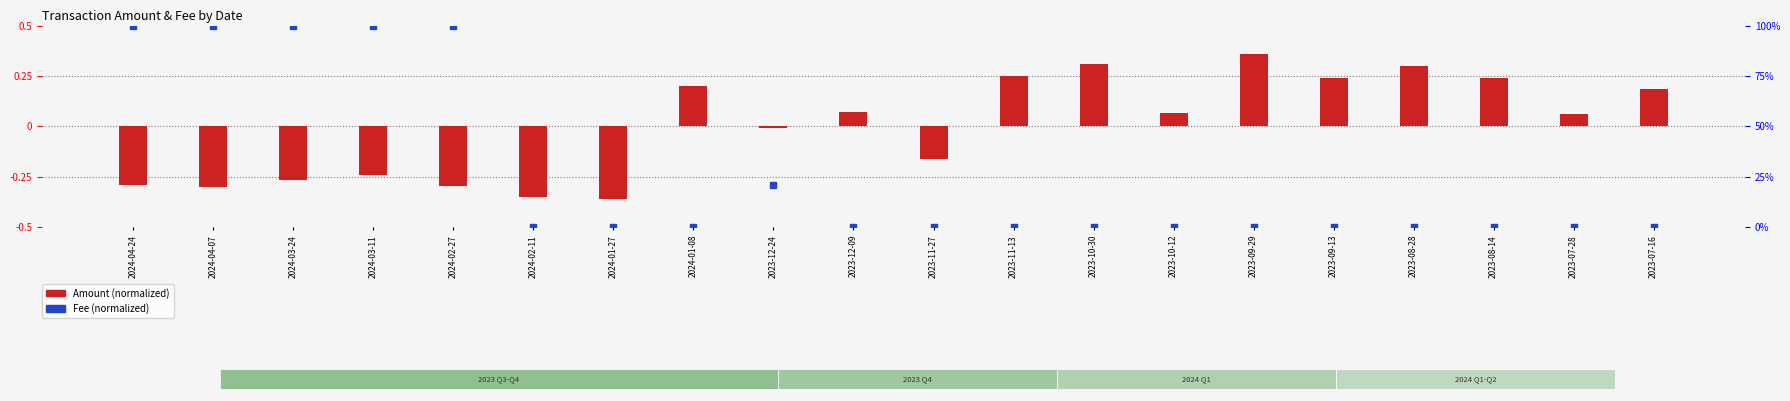

What are all the series names shown in the legend?

Amount (normalized), Fee (normalized)